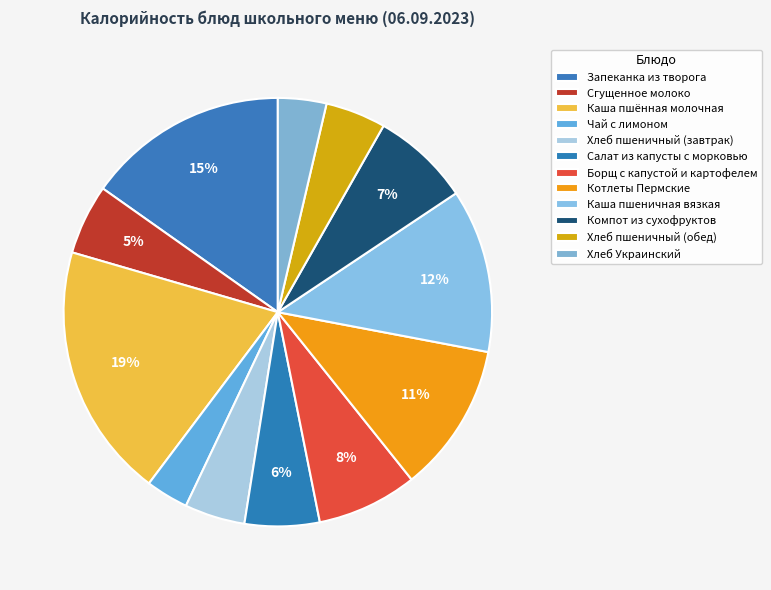

Rank the categories by value from lowest to highest.

Чай с лимоном, Хлеб Украинский, Хлеб пшеничный (завтрак), Хлеб пшеничный (обед), Сгущенное молоко, Салат из капусты с морковью, Компот из сухофруктов, Борщ с капустой и картофелем, Котлеты Пермские, Каша пшеничная вязкая, Запеканка из творога, Каша пшённая молочная